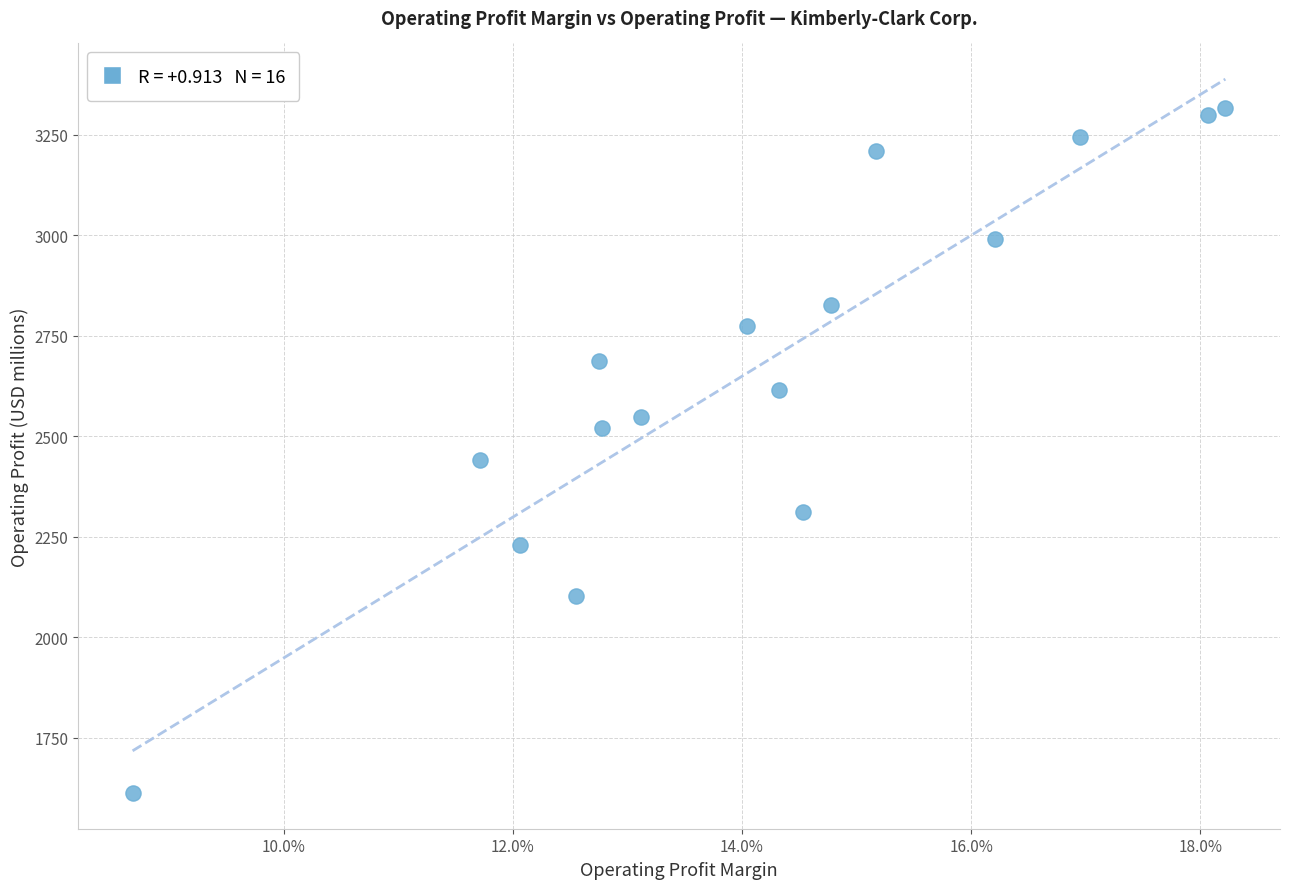

What Y value in the scatter plot is closest to 2465?

2442